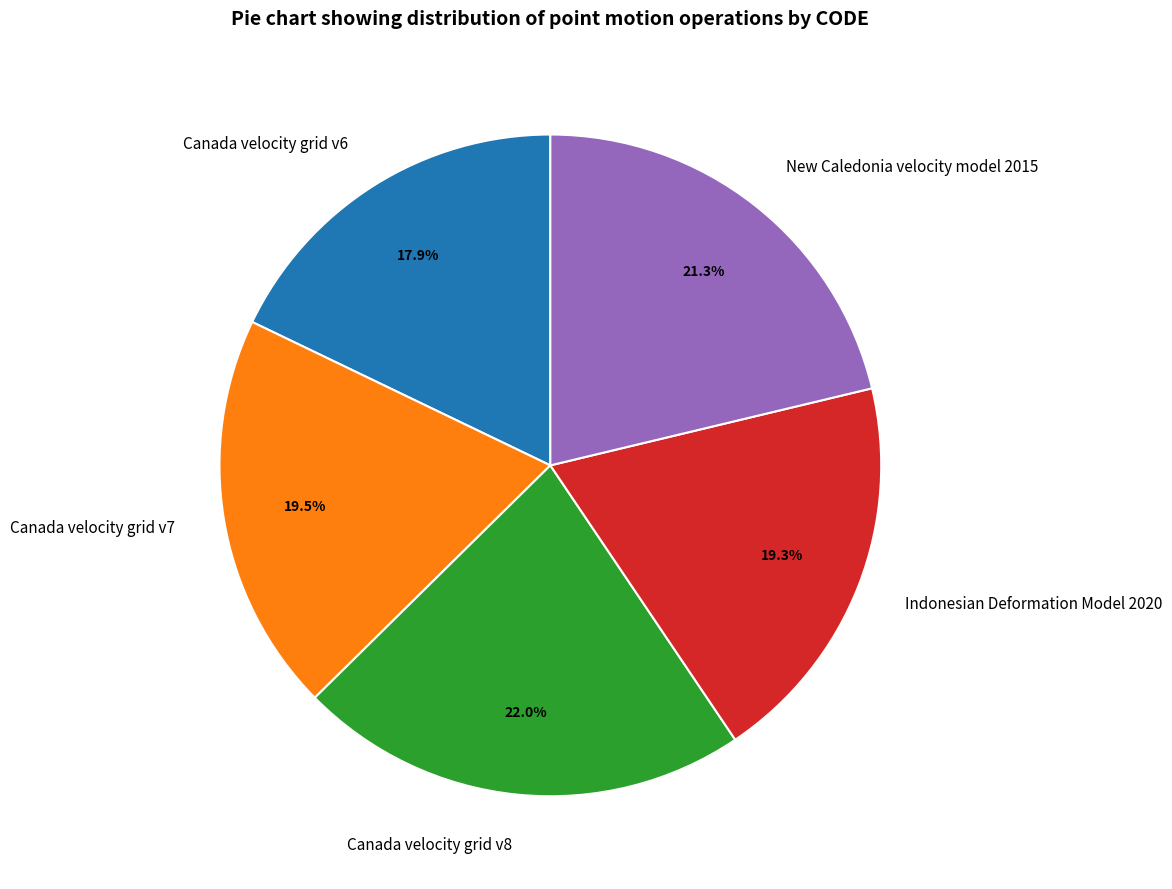

Does Canada velocity grid v8 represent more than half of the total?

No